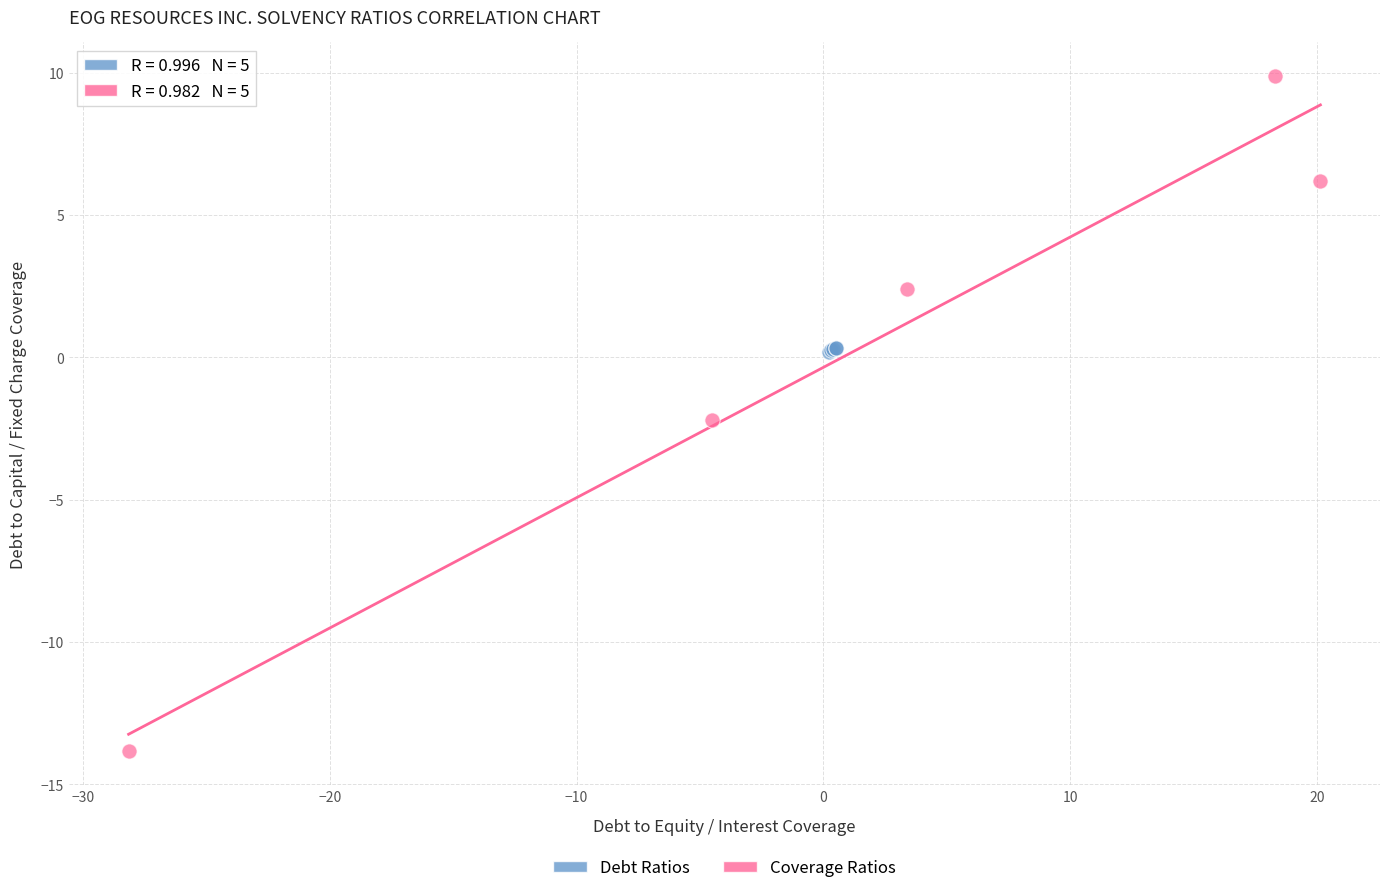

Which series has the widest spread of Y values?

Coverage Ratios